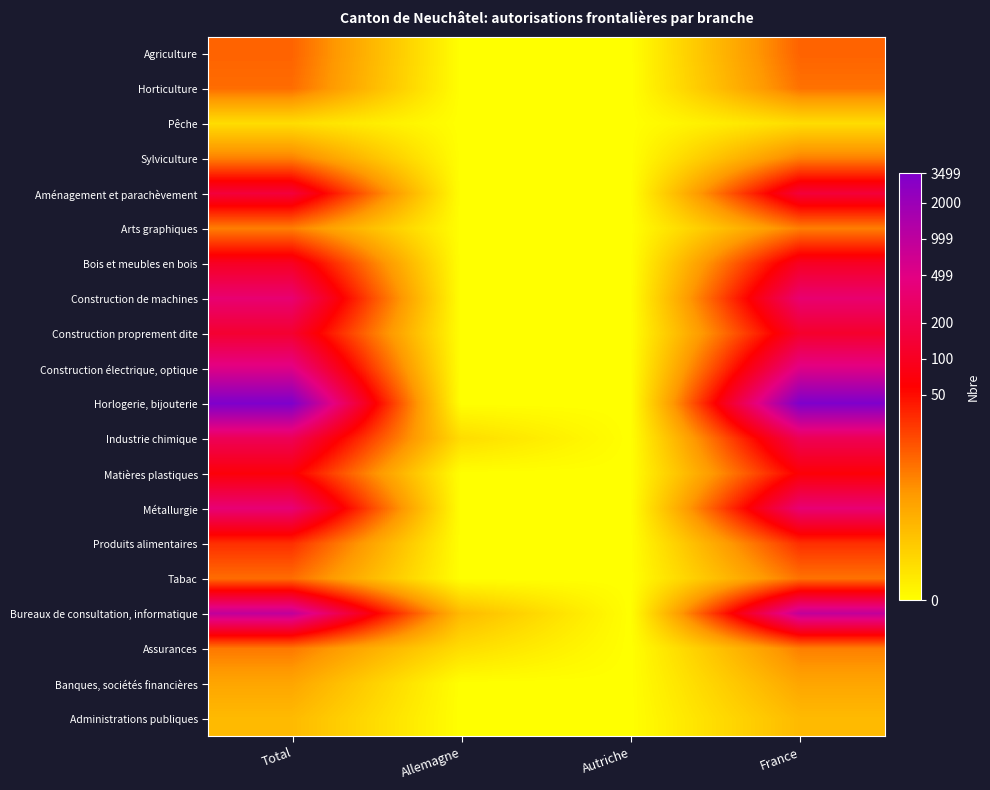

At France, list the series in order from largest to smallest.

Horlogerie, bijouterie, Bureaux de consultation, informatique, Construction électrique, optique, Métallurgie, Construction de machines, Industrie chimique, Aménagement et parachèvement, Construction proprement dite, Bois et meubles en bois, Matières plastiques, Produits alimentaires, Agriculture, Horticulture, Tabac, Sylviculture, Arts graphiques, Assurances, Banques, sociétés financières, Administrations publiques, Pêche